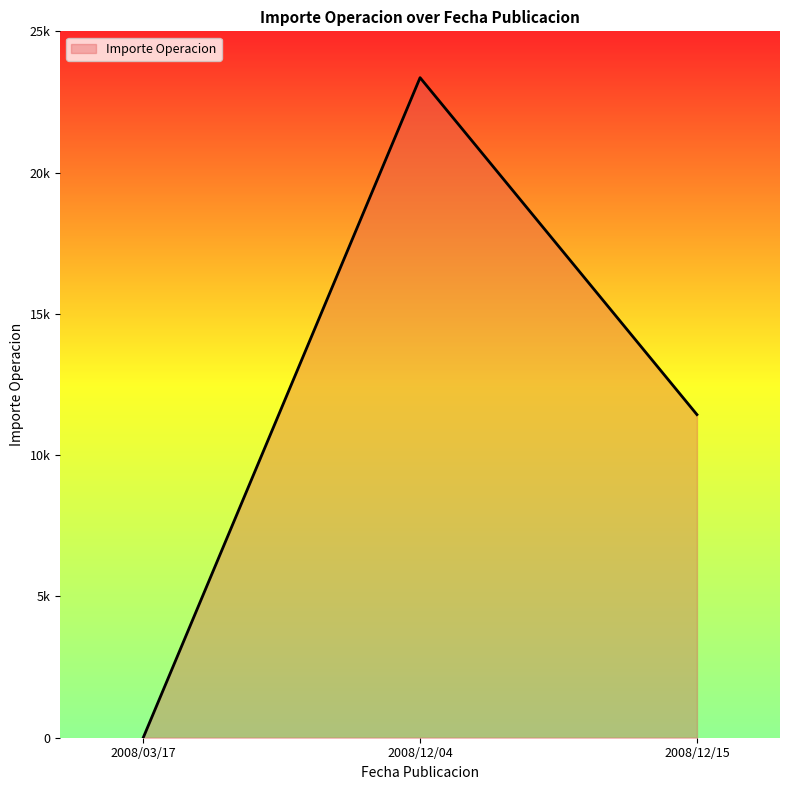

What is the difference between the maximum and minimum values?

23360